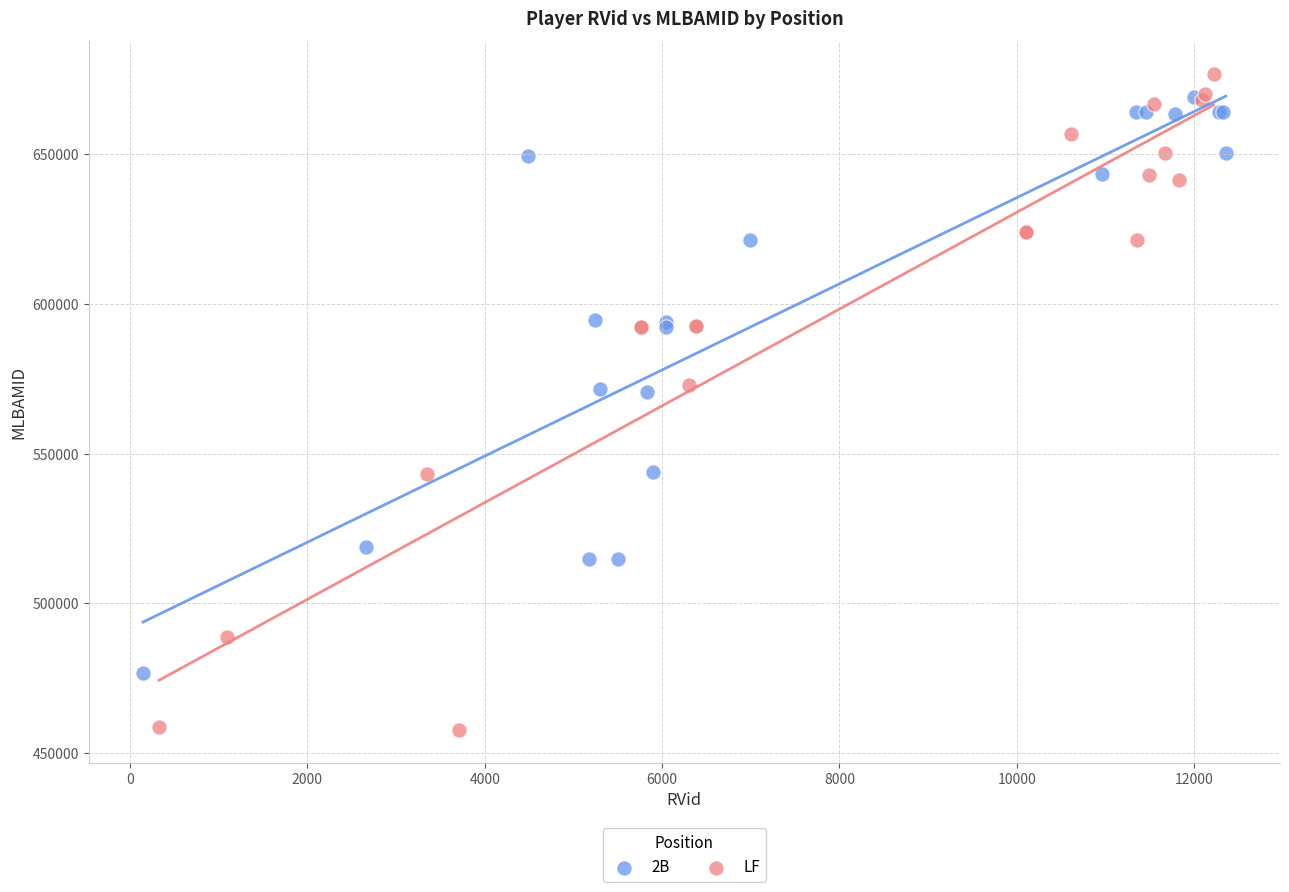

Which series has the widest spread of Y values?

LF